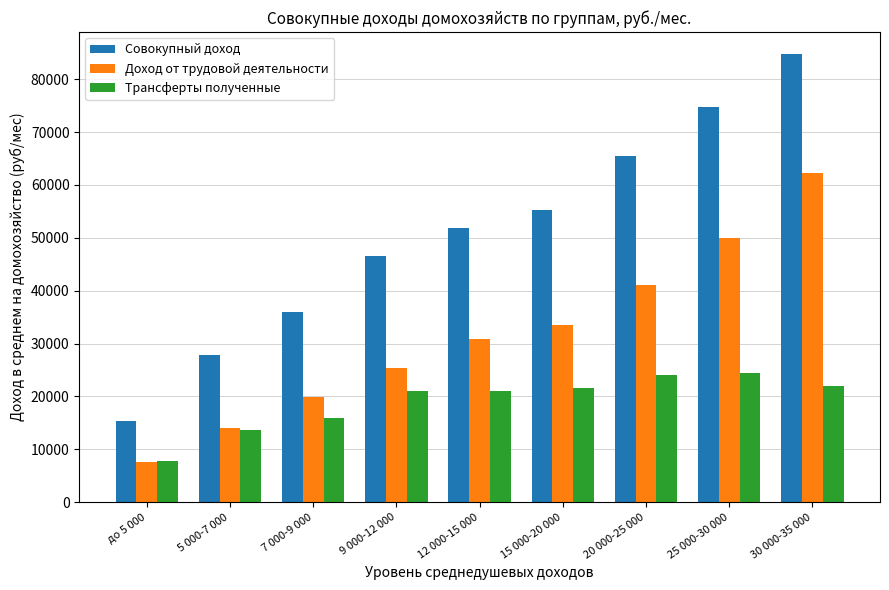

True or false: Трансферты полученные has a value of 20999.3 at 12 000-15 000.

True